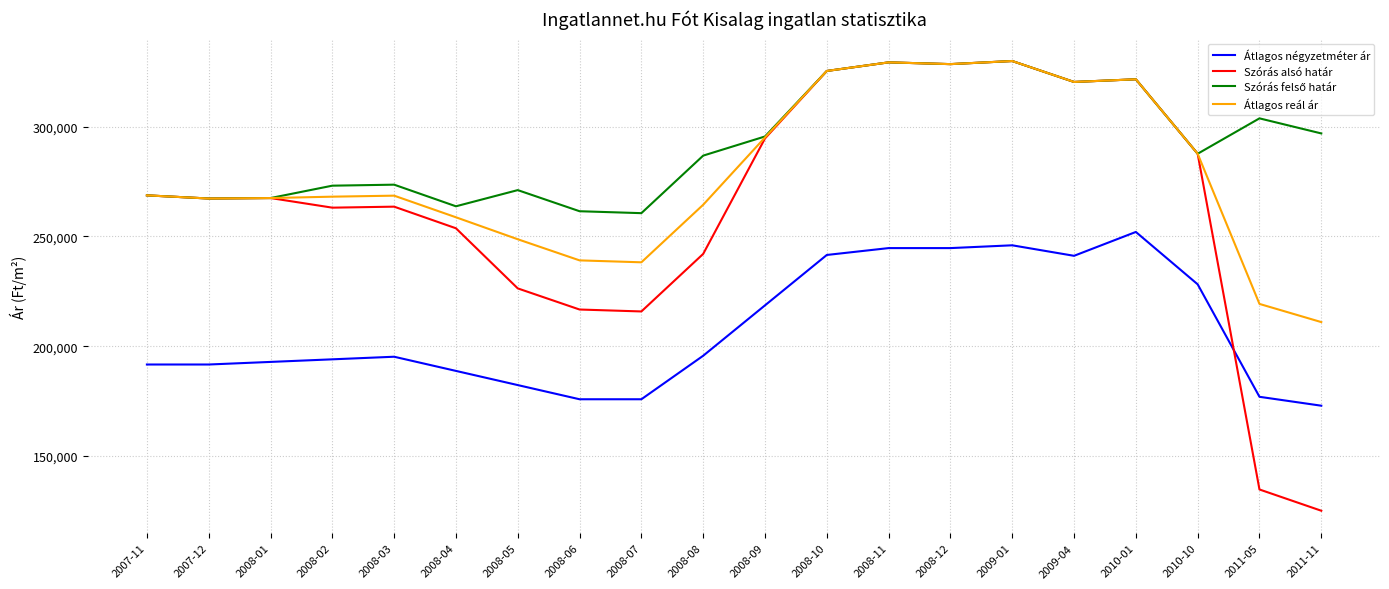

Is this an area chart (filled region under the line)?

No